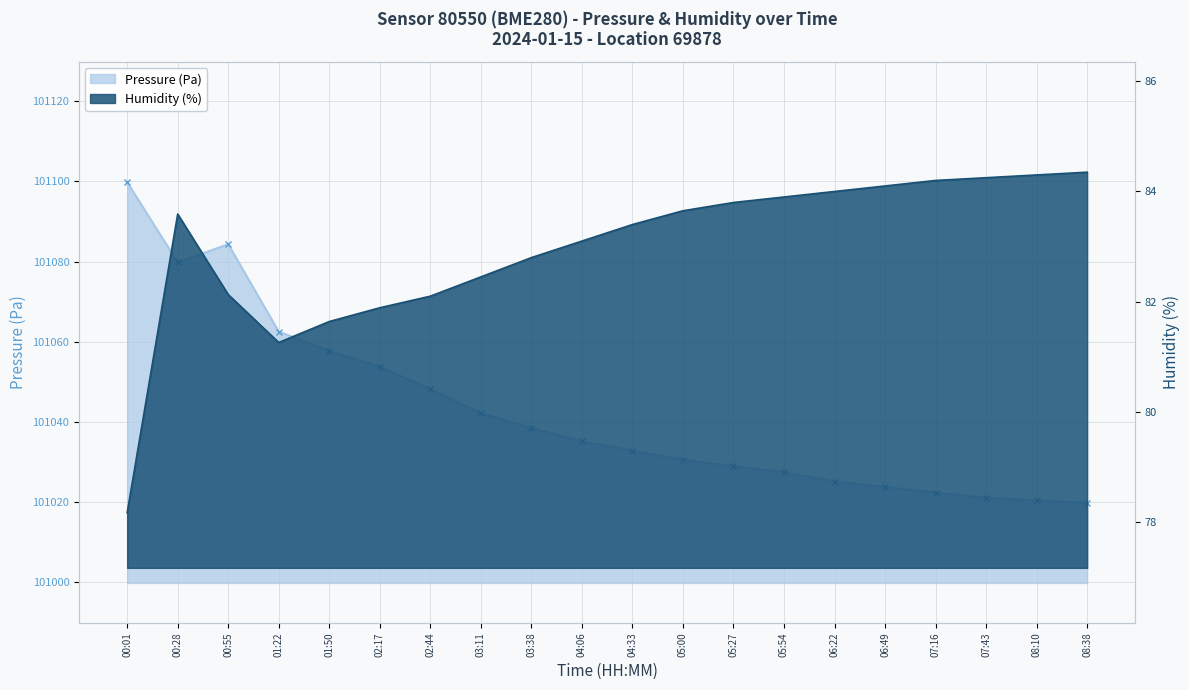

Rank the categories by Pressure (Pa) value from lowest to highest.

08:38, 08:10, 07:43, 07:16, 06:49, 06:22, 05:54, 05:27, 05:00, 04:33, 04:06, 03:38, 03:11, 02:44, 02:17, 01:50, 01:22, 00:28, 00:55, 00:01